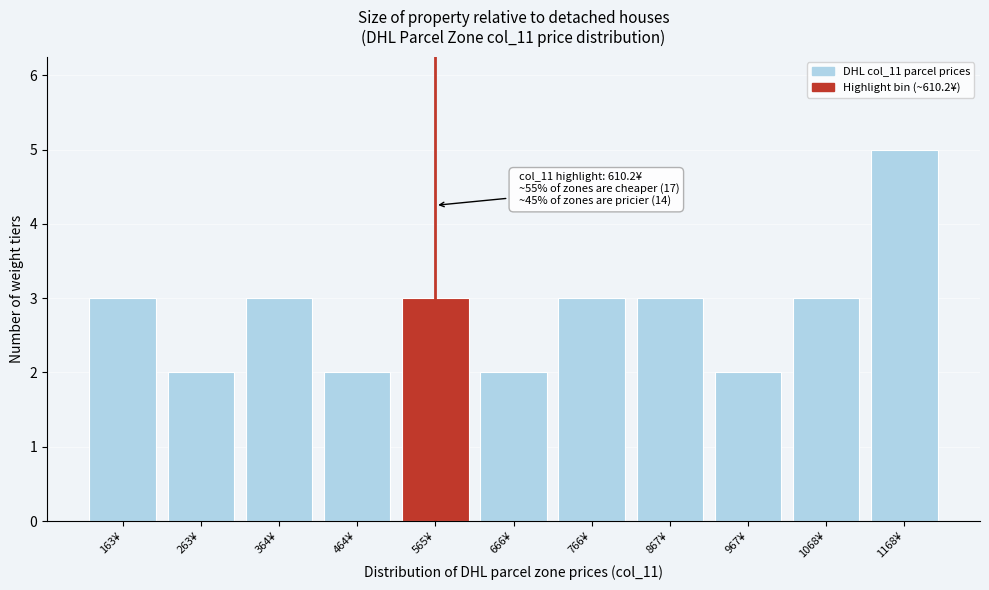

Reading left to right, extract all data points from this chart.

3	2	3	2	3	2	3	3	2	3	5